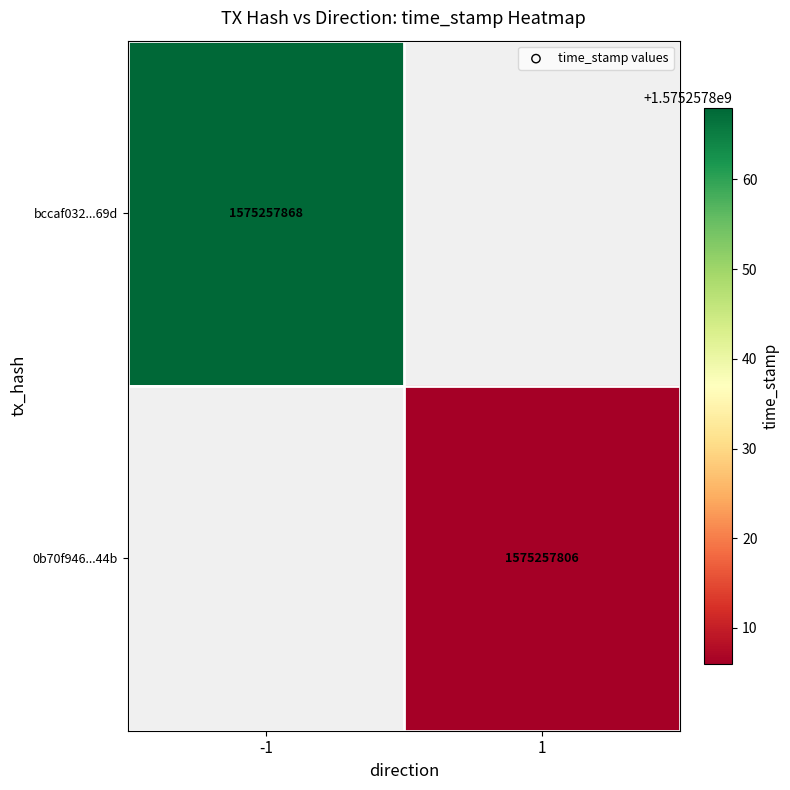

Reading right to left, extract all data points from this chart.

bccaf032f3a965f70a0013fb6e20938bd0ce69d: 1575257868	-1
0b70f946af5faef473e271b14d7602c3c7ca44b: 1575257806	1